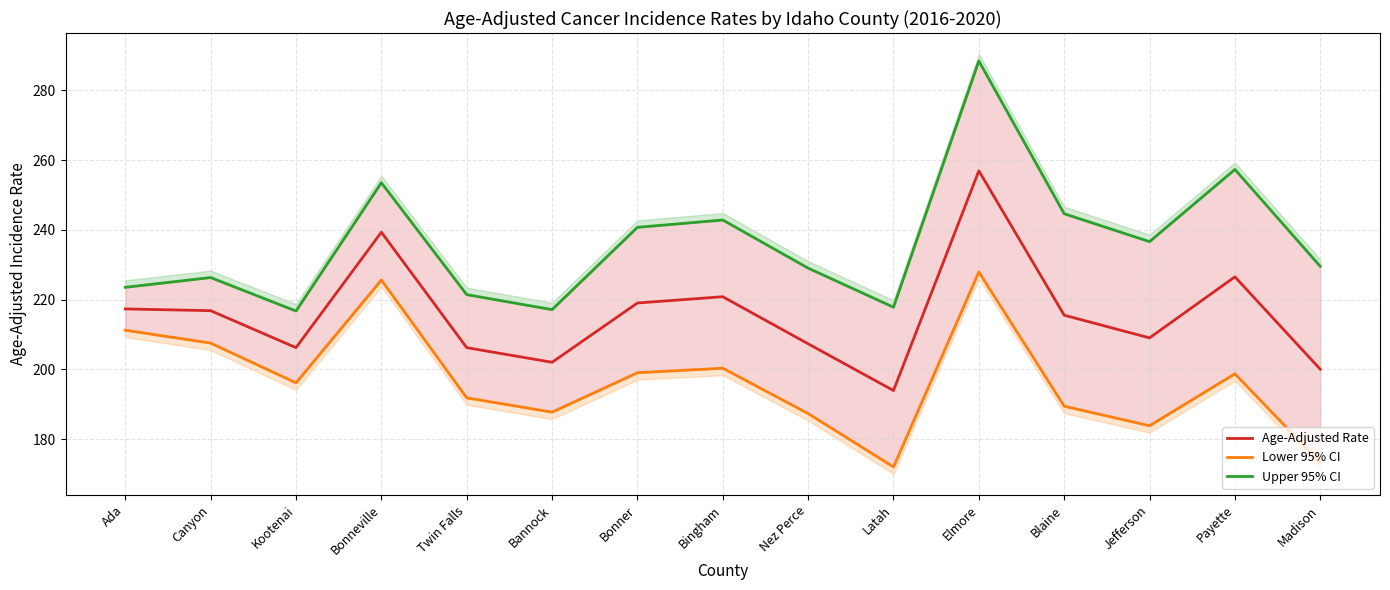

What is the sum of all Age-Adjusted Rate values?

3236.7